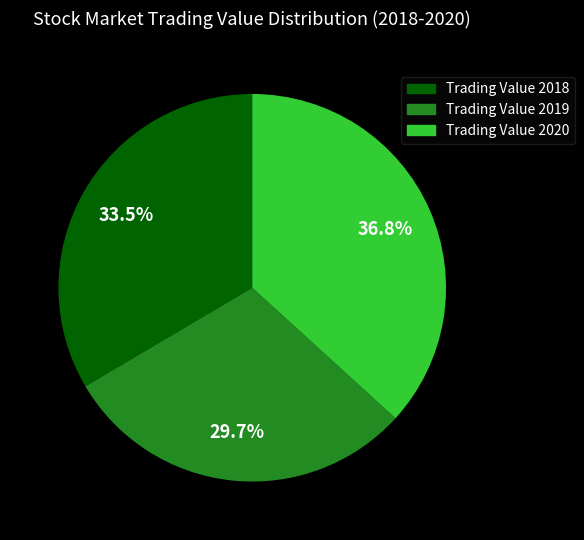

To the nearest percent, what percentage of the pie is Trading Value 2019?

30%